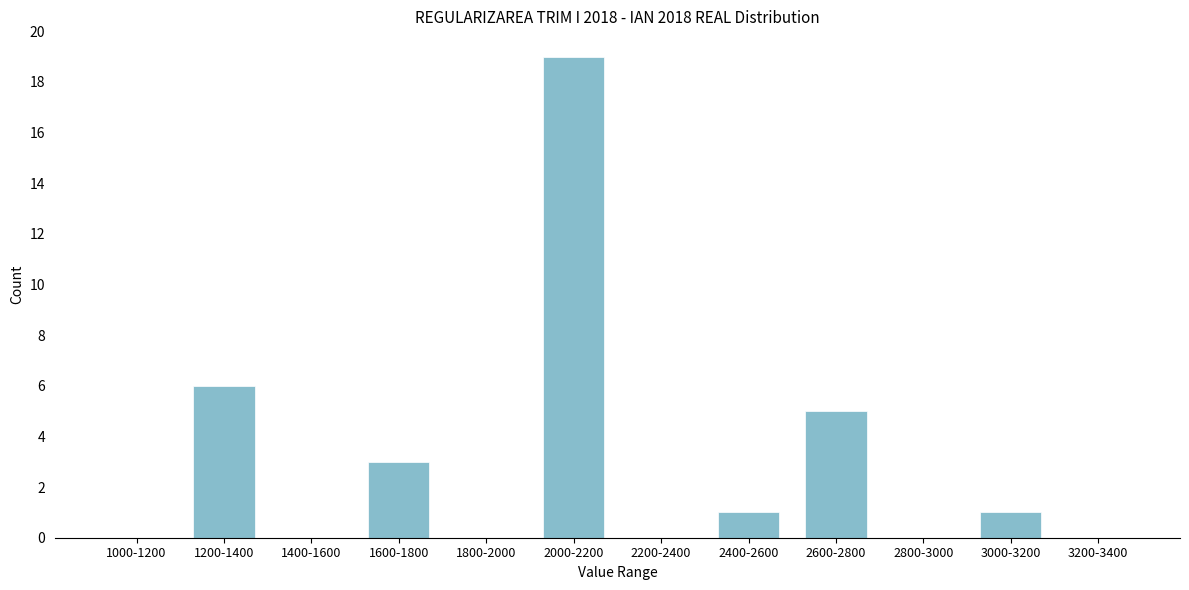

Reading left to right, transcribe all the data shown in this chart.

1000-1200=0	1200-1400=6	1400-1600=0	1600-1800=3	1800-2000=0	2000-2200=19	2200-2400=0	2400-2600=1	2600-2800=5	2800-3000=0	3000-3200=1	3200-3400=0